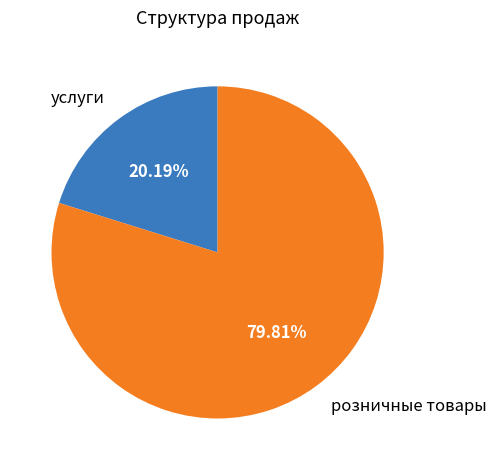

Rank the categories by value from lowest to highest.

услуги, розничные товары